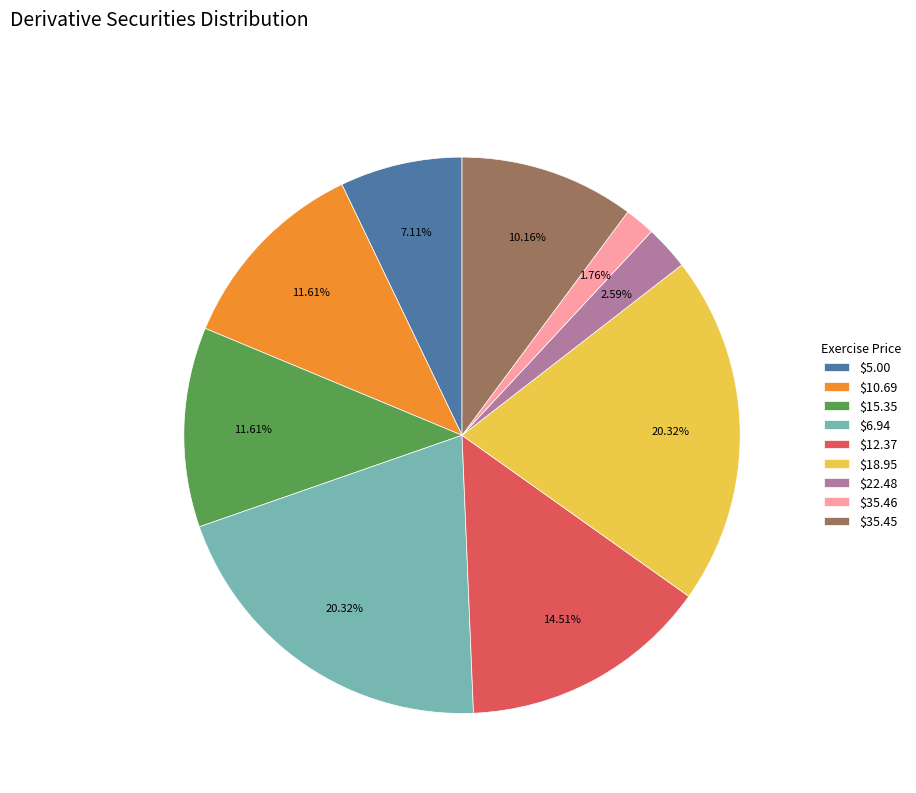

Count the number of slices in the pie.

9